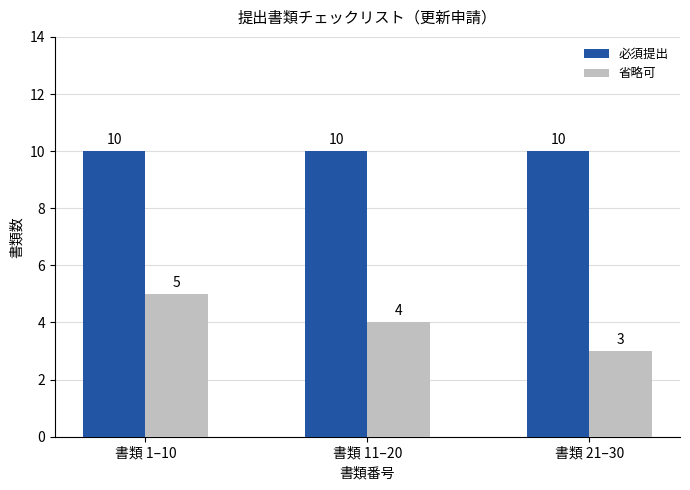

What is the total value across all series at 書類 11–20?

14